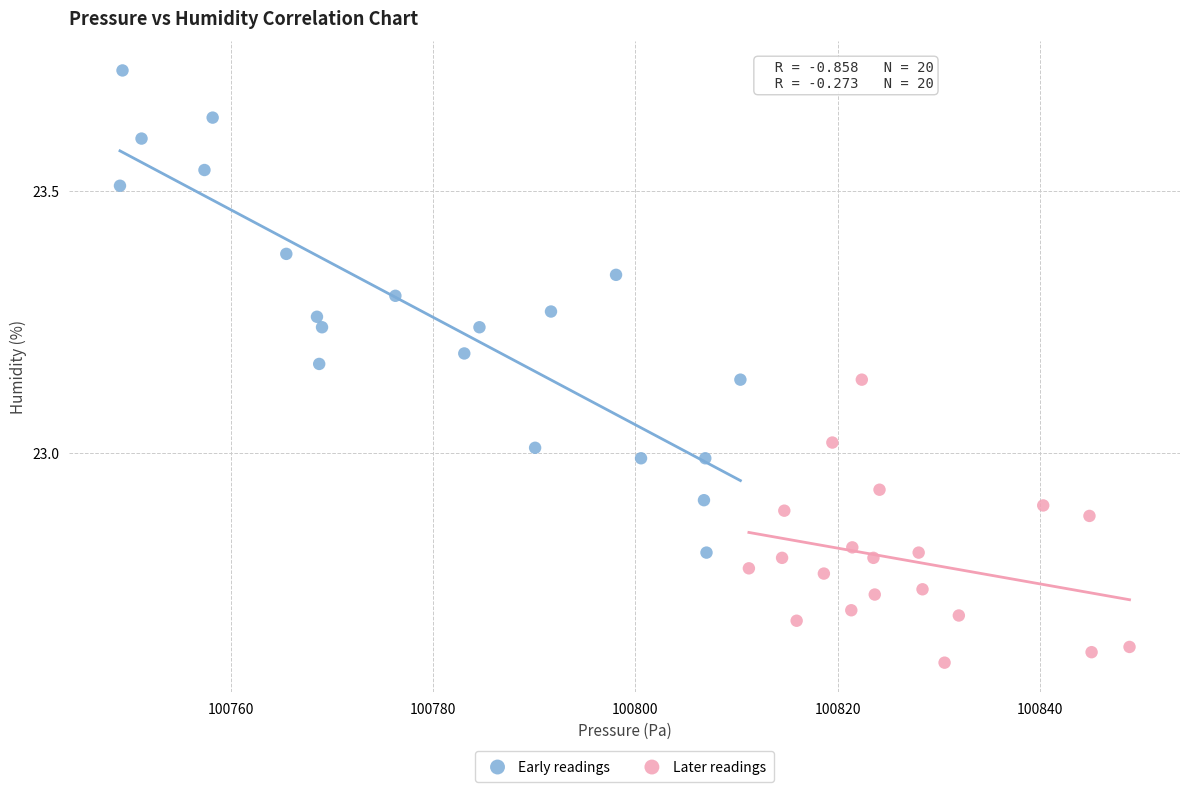

Which series has the widest spread of Y values?

Early readings